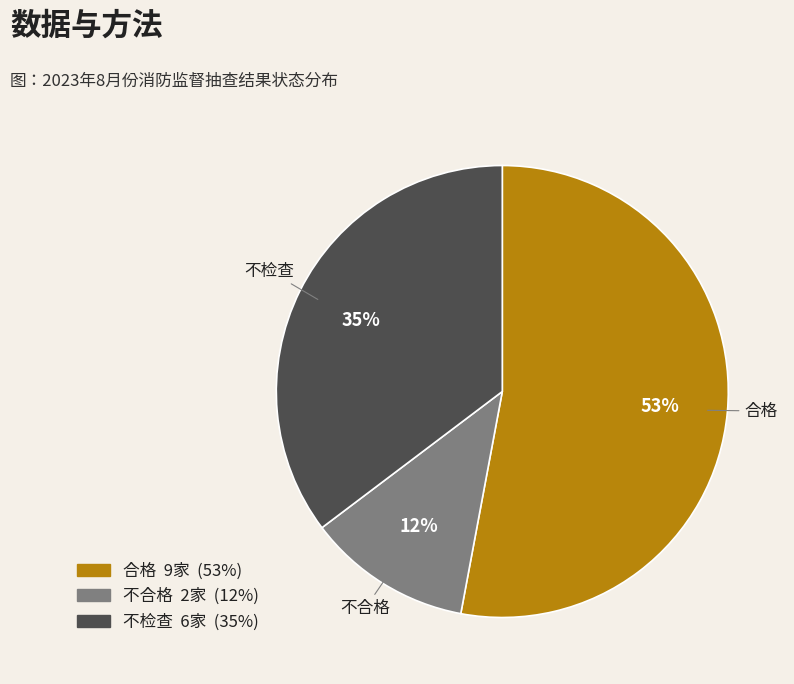

Approximately how many times larger is the value at 不合格 compared to 不检查?

0.3